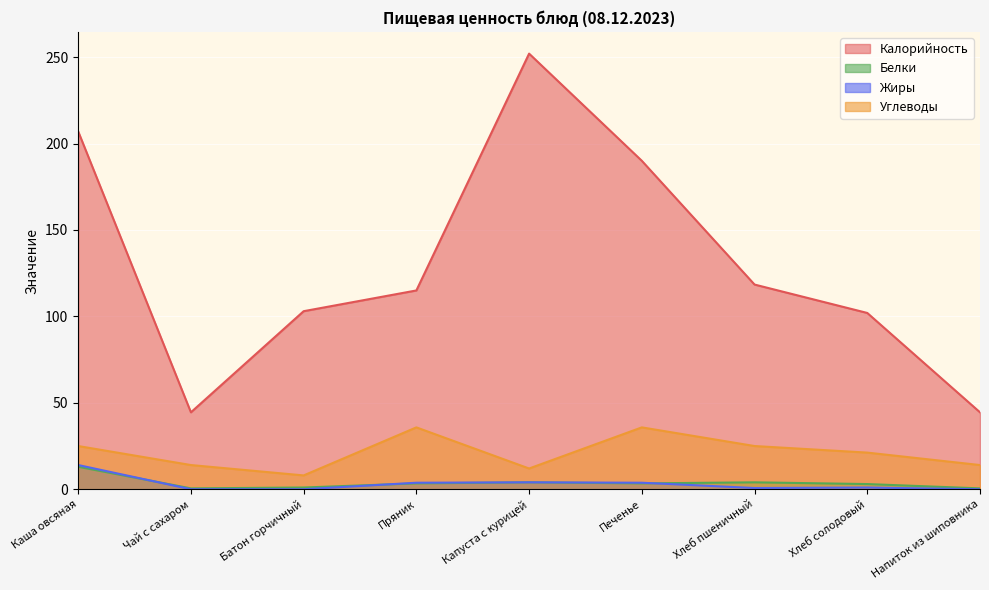

Is it true that Жиры equals 0.0 at Напиток из шиповника?

True